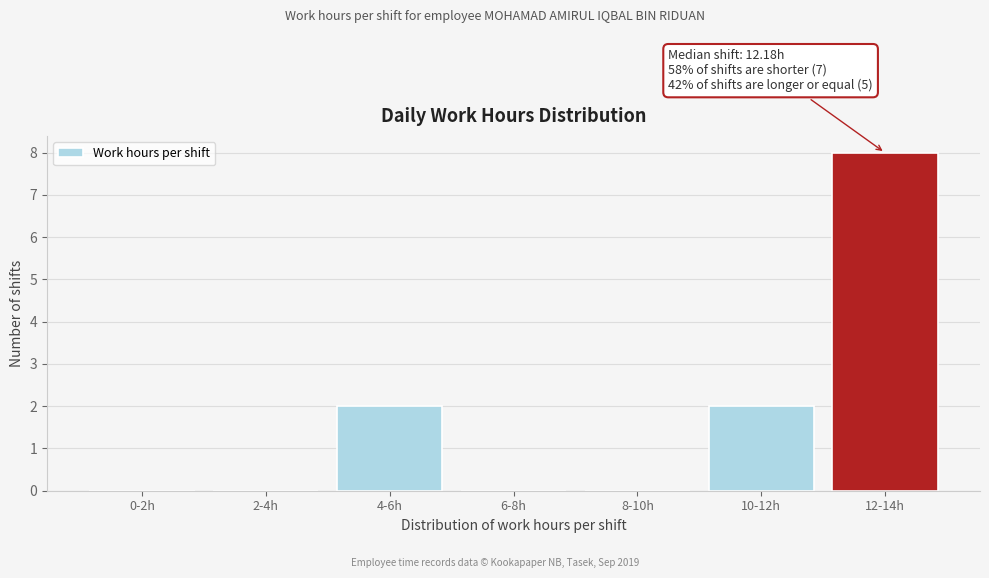

Reading left to right, what are all the values shown in this chart?

0-2h=0	2-4h=0	4-6h=2	6-8h=0	8-10h=0	10-12h=2	12-14h=8